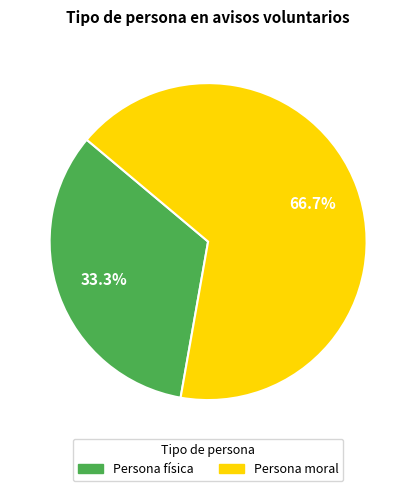

To the nearest percent, what portion does Persona física represent?

33%